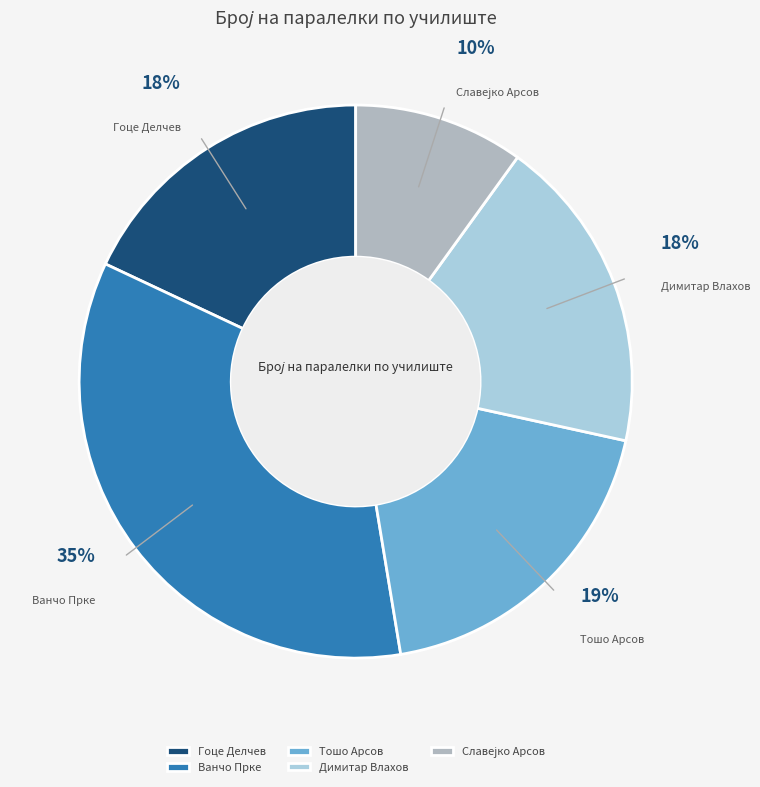

How many slices are in this pie chart?

5